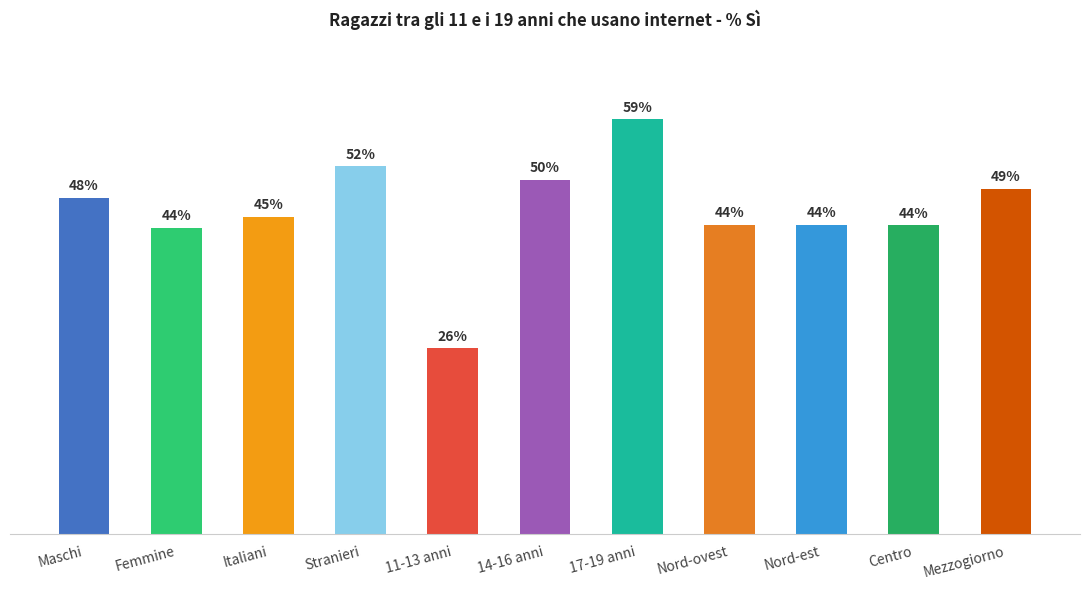

At which category does the chart reach its minimum across all series?

11-13 anni